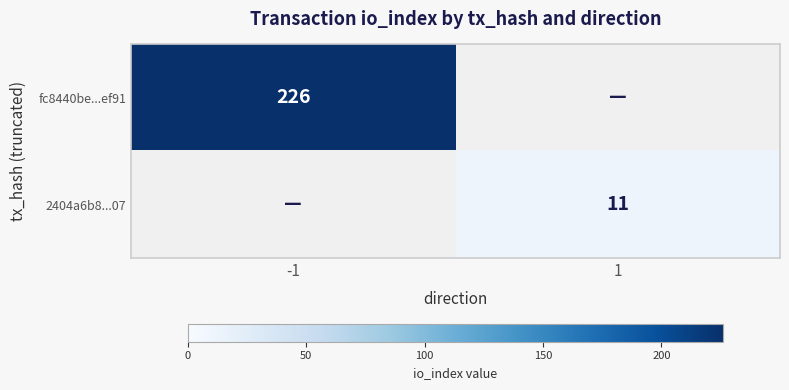

Which label corresponds to the smallest value in the chart?

1